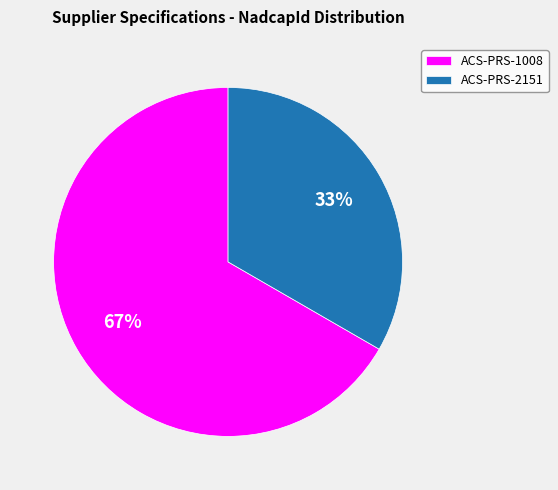

Count the number of slices in the pie.

2